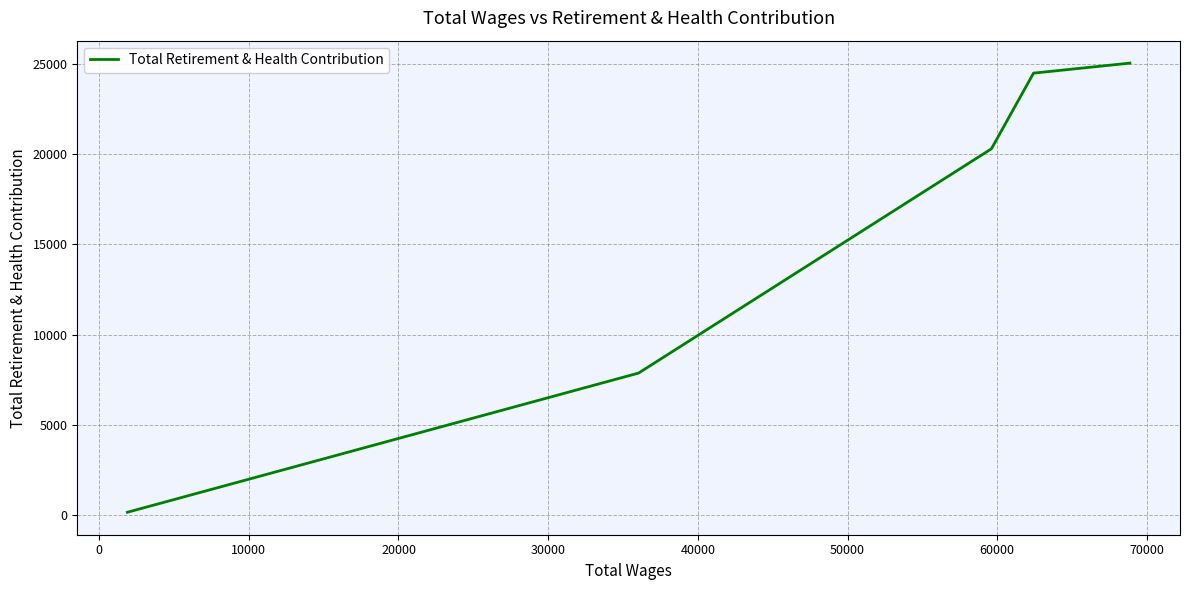

What is the greatest value displayed?

25031